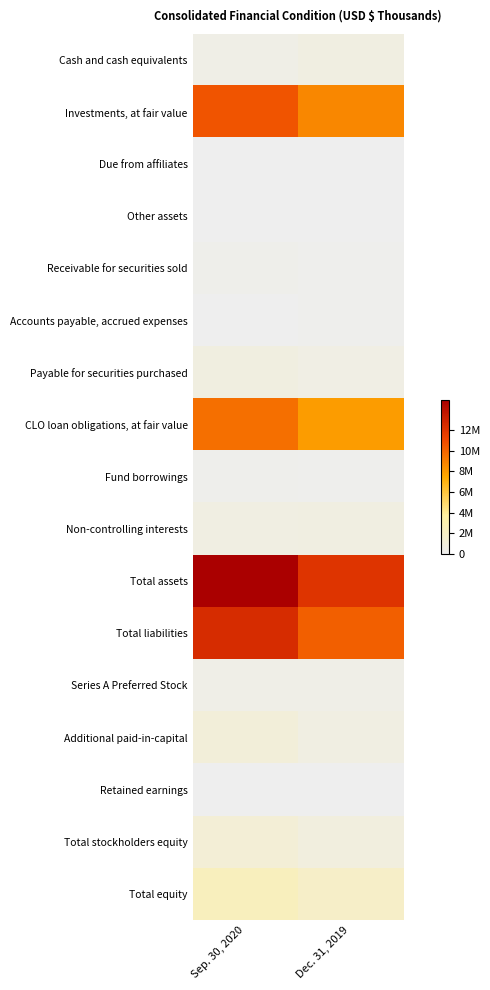

Which series has the largest range (max minus min)?

Total assets